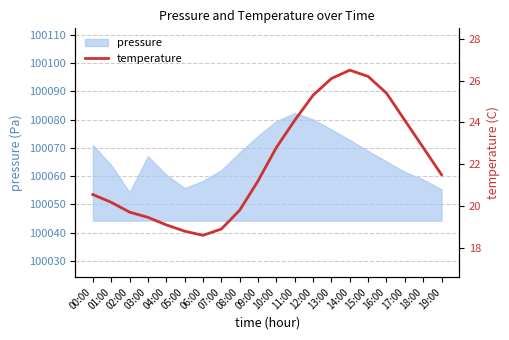

What position from the right is 12:00?

8